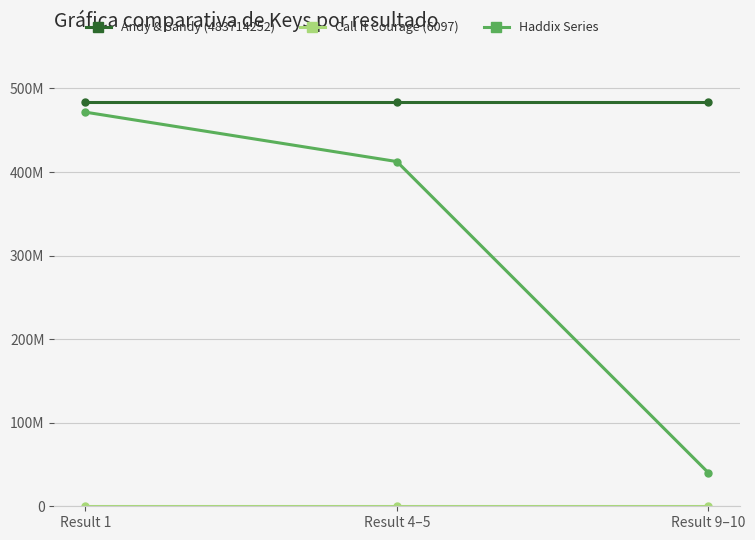

What is the spread (max minus min) of values at Result 4–5?

483708155